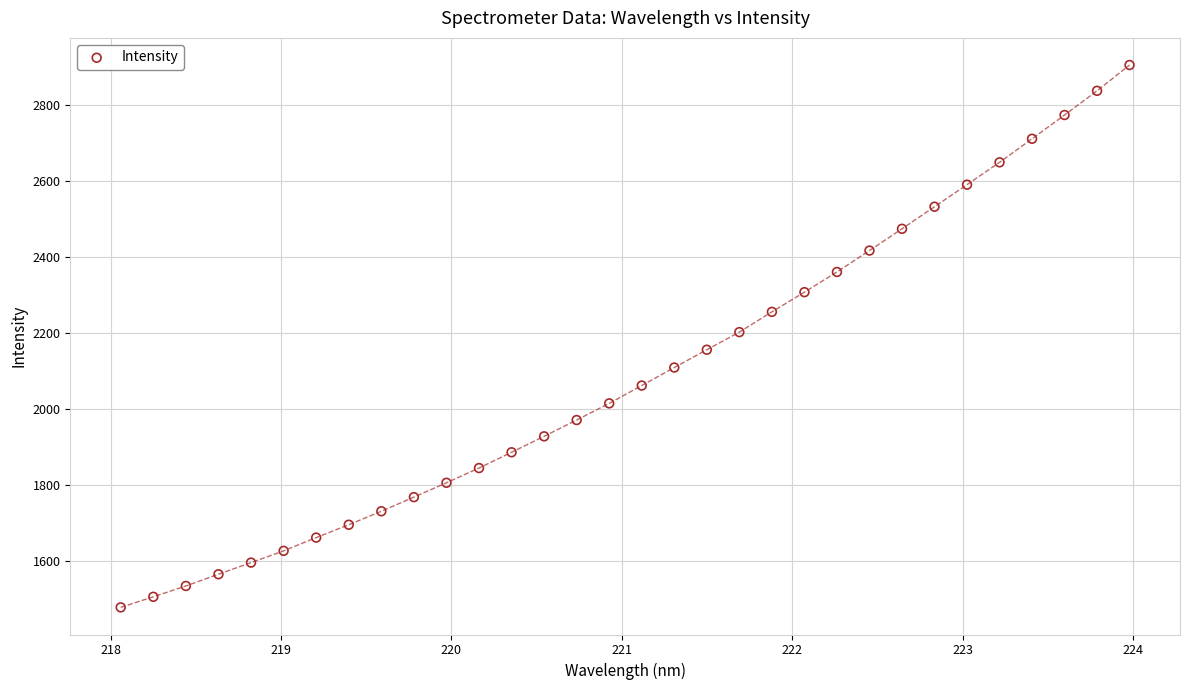

What is the range of X values (max minus min)?

5.9